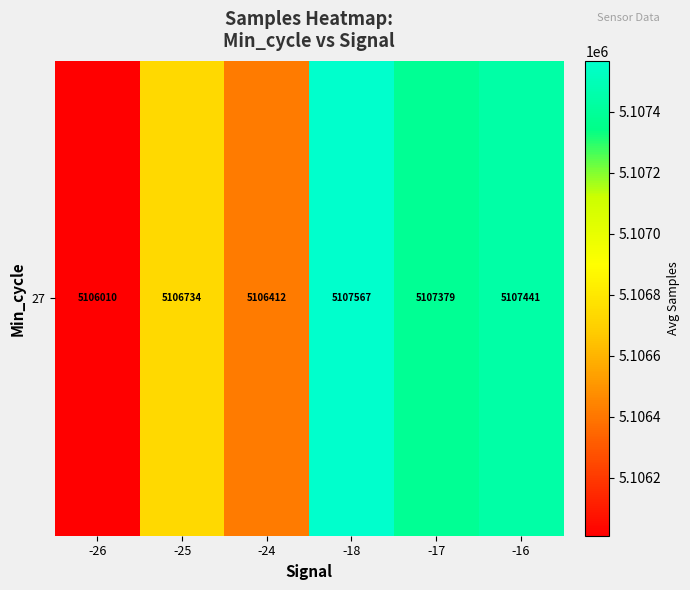

At which category does the chart reach its peak across all series?

-18